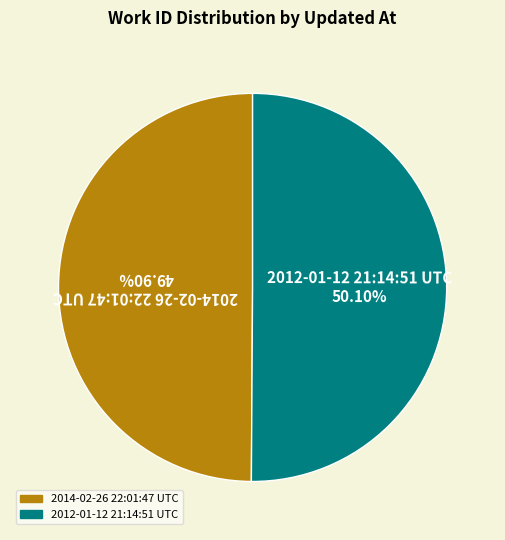

True or false: 2014-02-26 22:01:47 UTC accounts for 63% of the total.

False